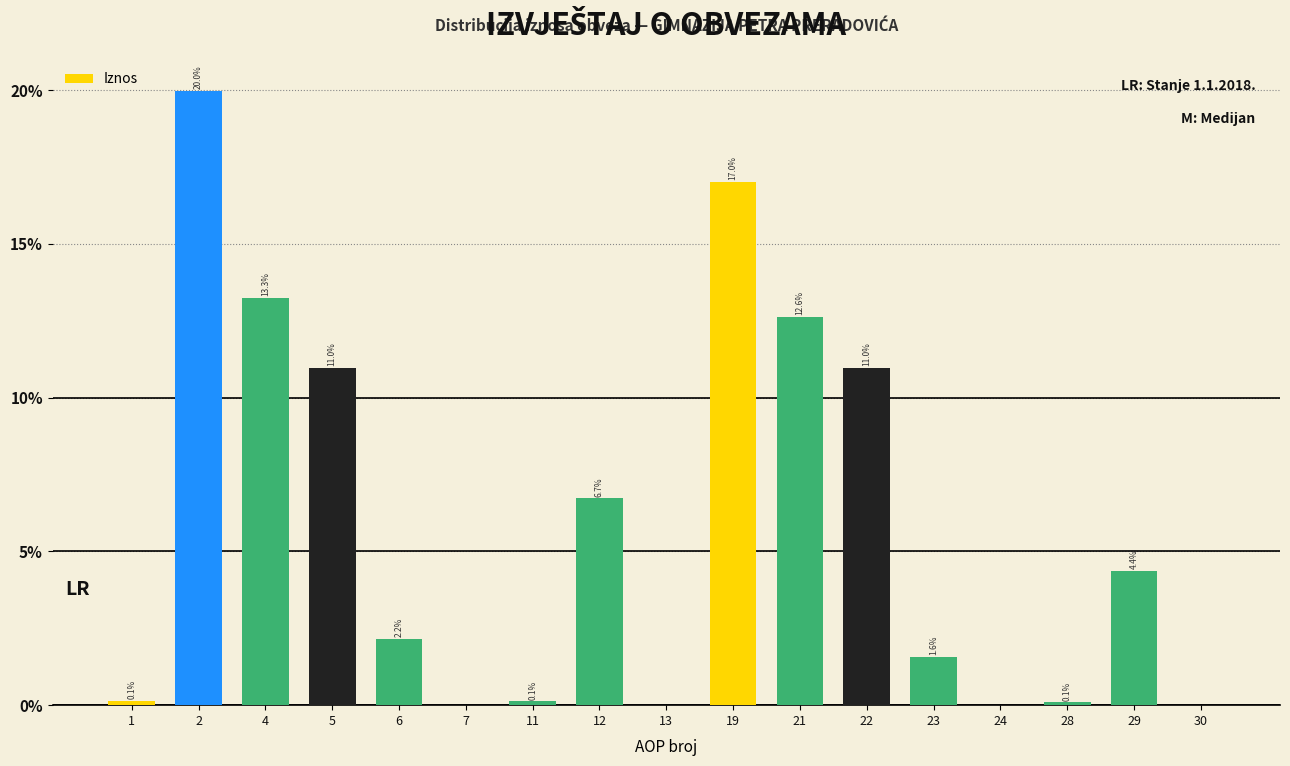

Between 24 and 30, which is larger?

24